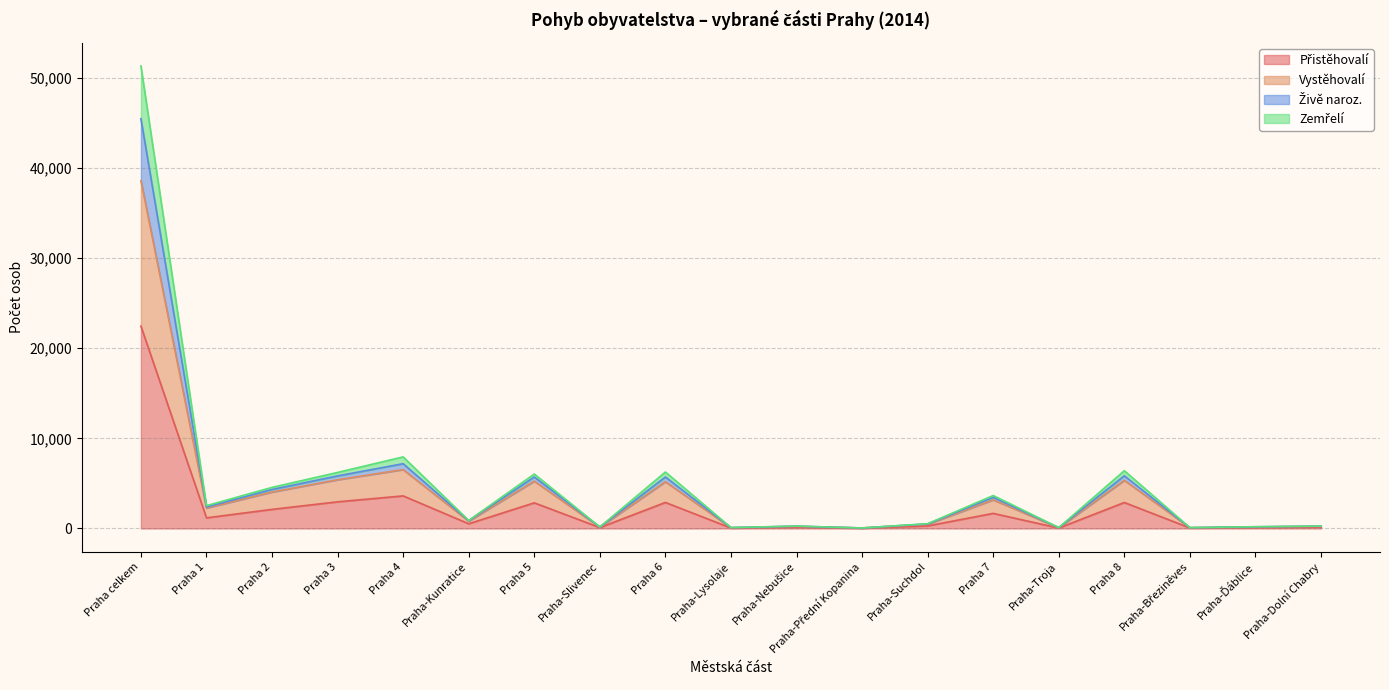

At which category is the sum across all series the highest?

Praha celkem